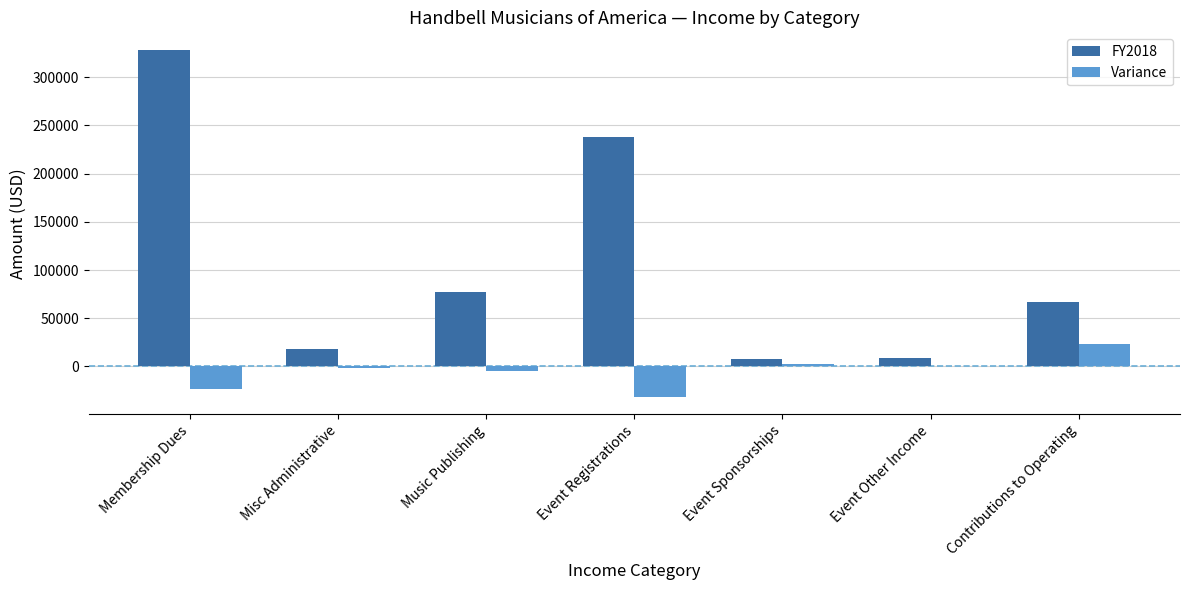

At which label does Variance reach its peak?

Contributions to Operating